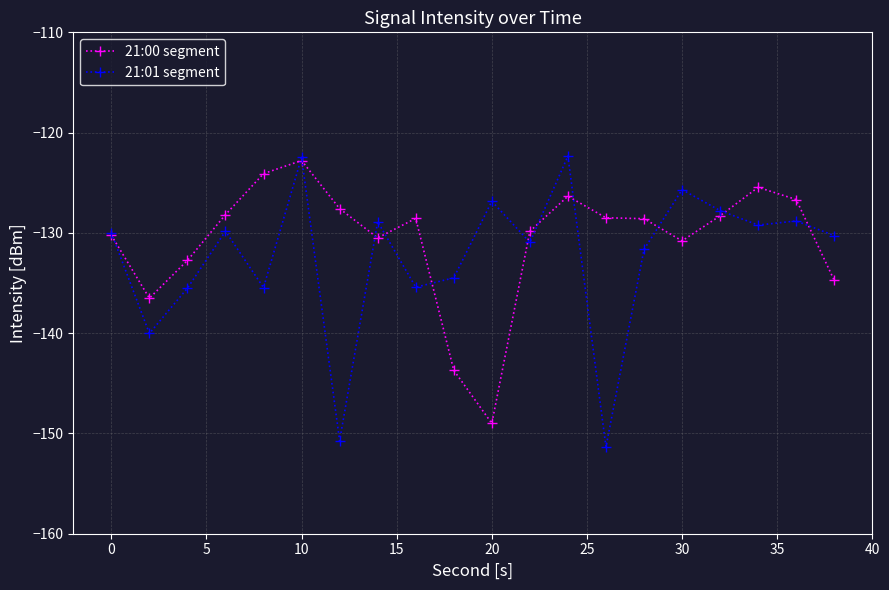

Which series has the largest range (max minus min)?

21:01 segment